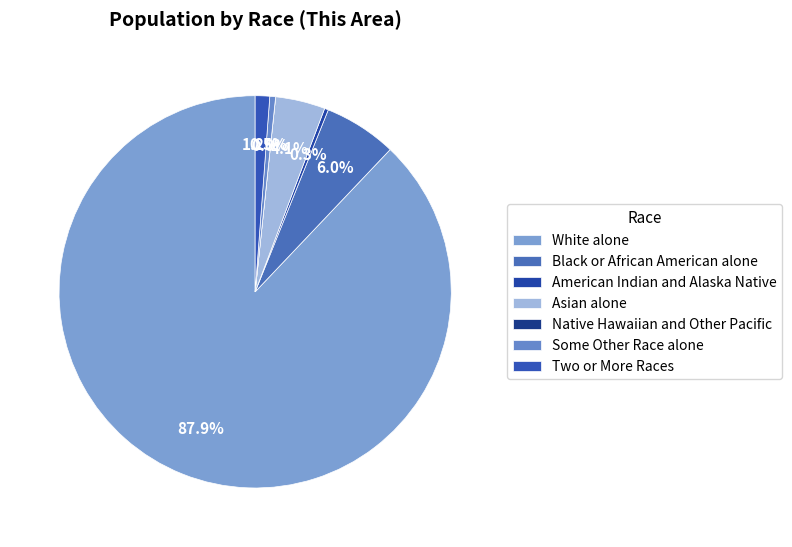

Do Two or More Races and Native Hawaiian and Other Pacific together represent more than half of the pie?

No